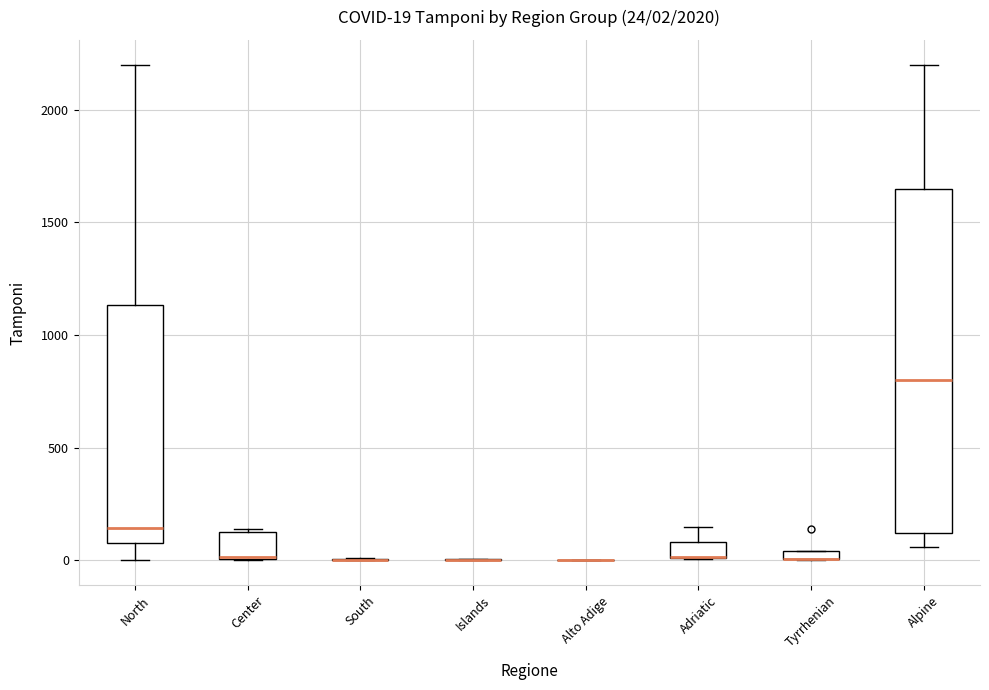

Which box is the tallest, from its lower edge to its upper edge?

Alpine